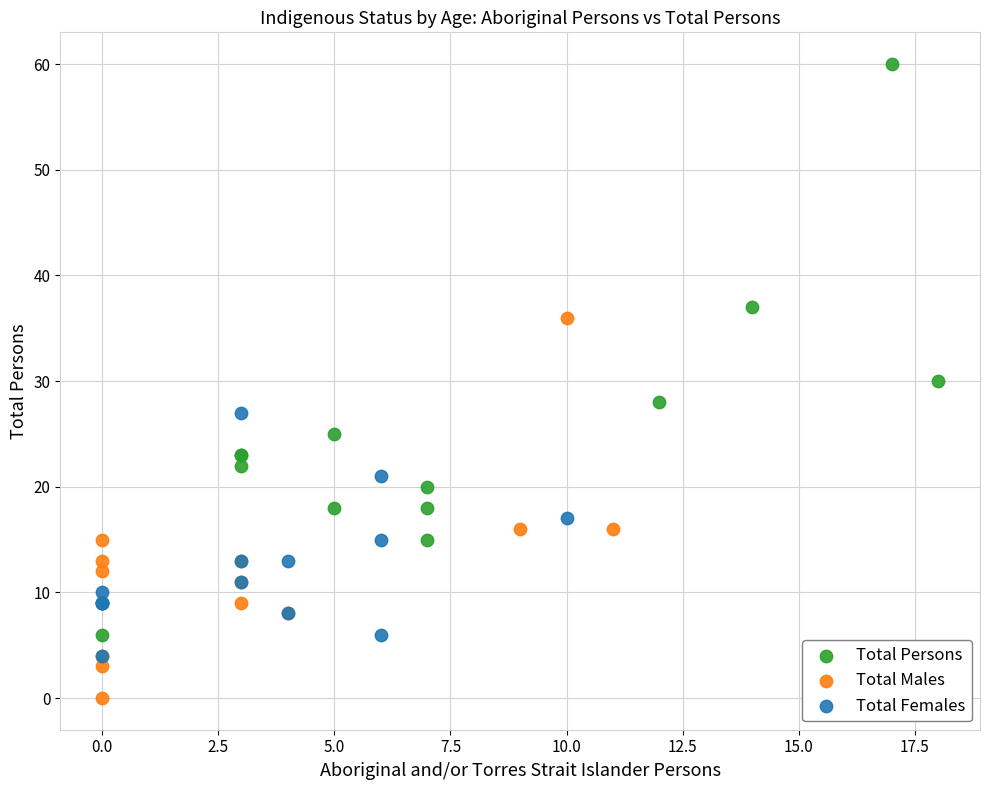

Which series has the widest spread of Y values?

Total Persons